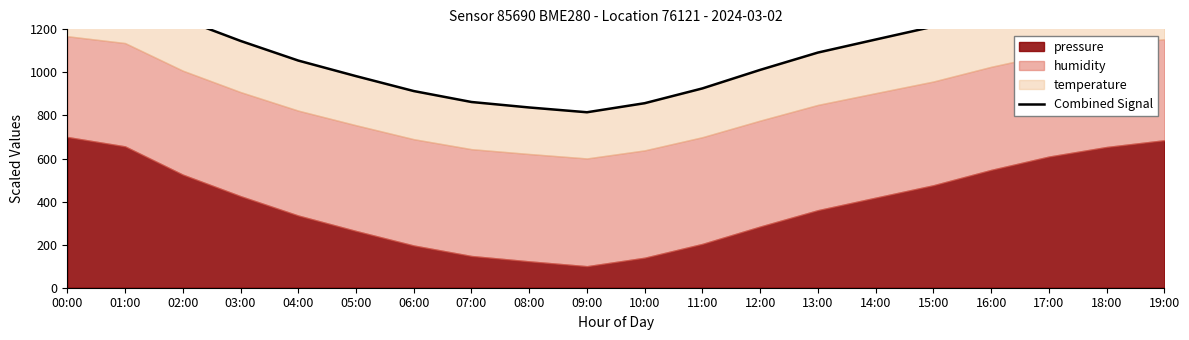

What is the value of the 6th point from the left?

982.7